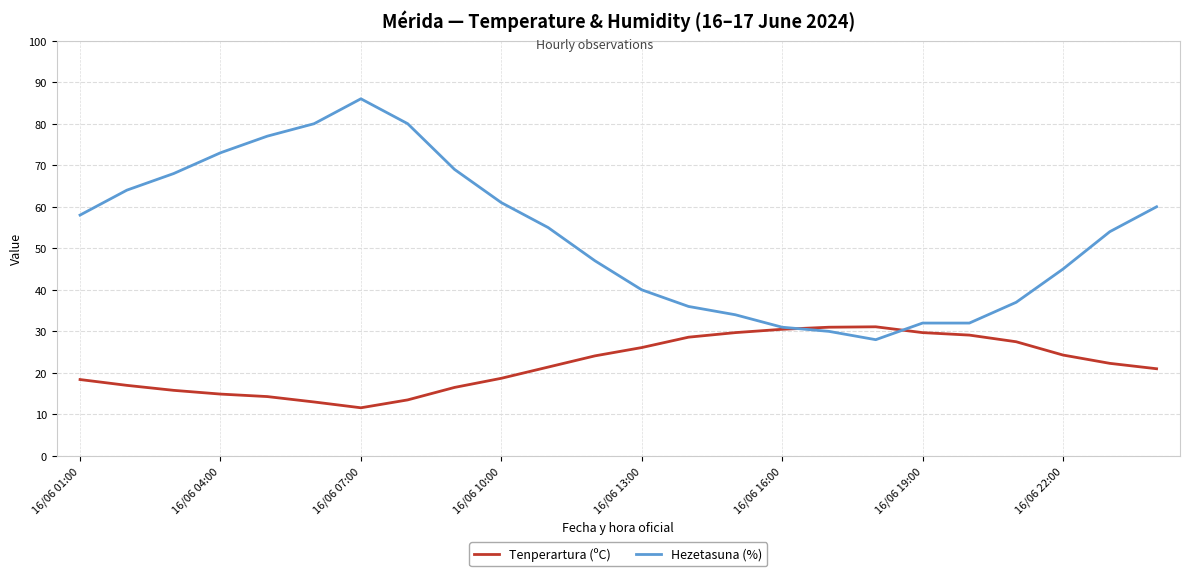

Which series has the largest total across all categories?

Hezetasuna (%)